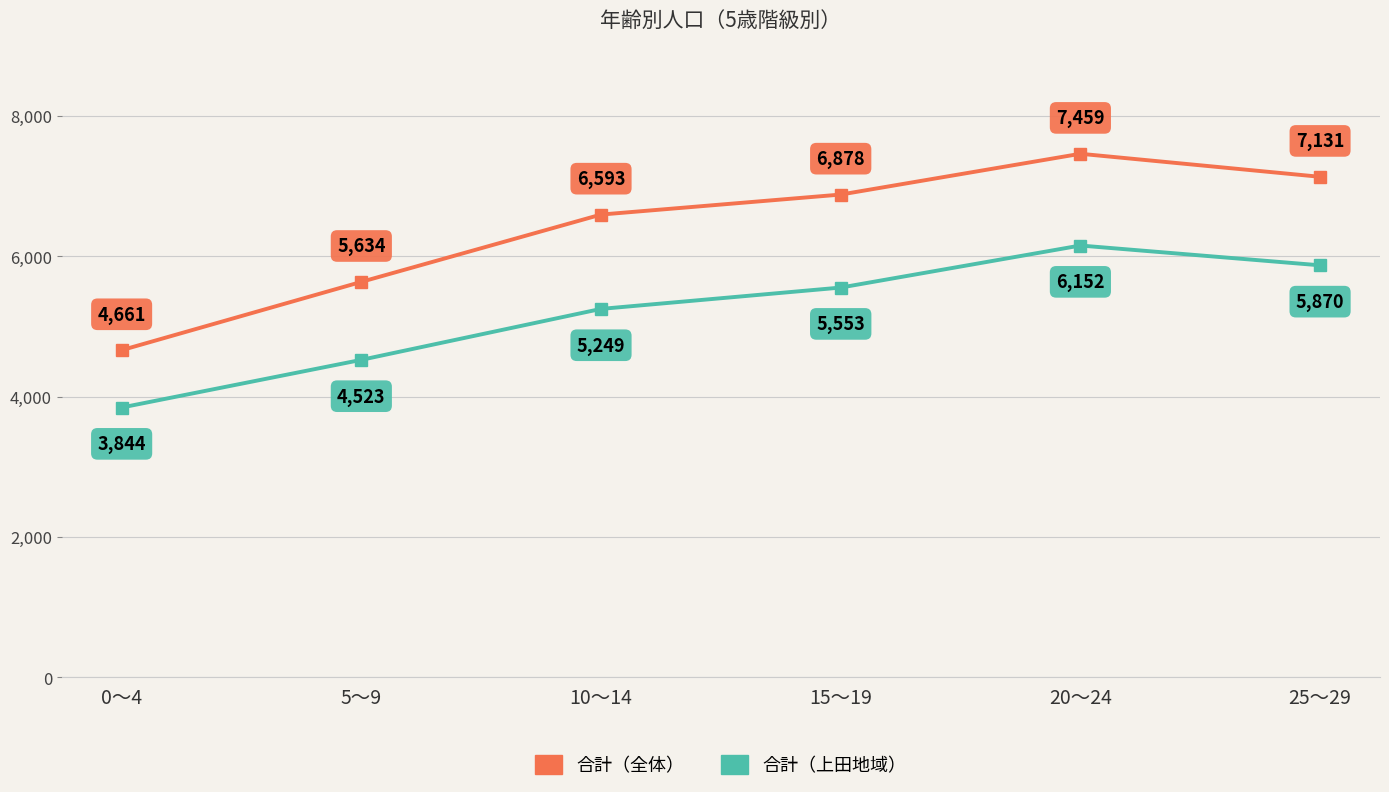

Which series has the widest spread of values?

合計（全体）